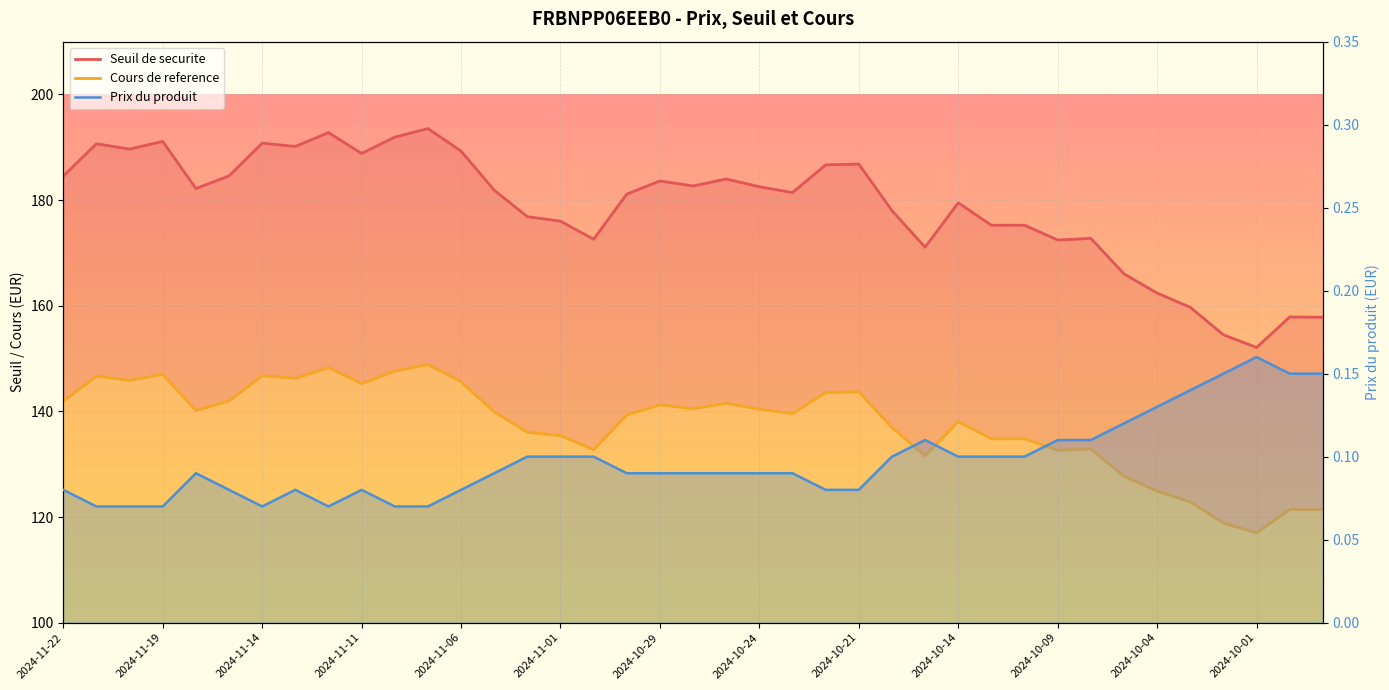

What is the difference between the highest and lowest values at 38?

157.7